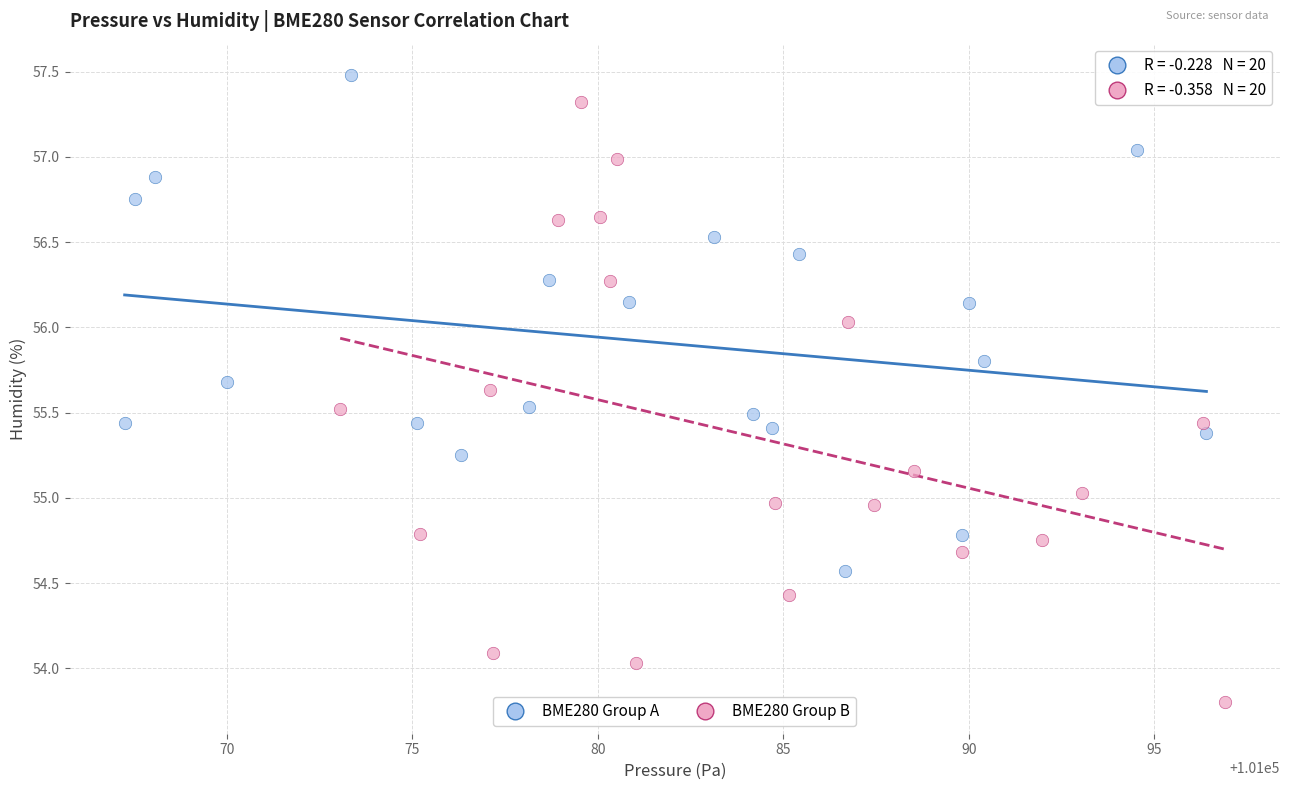

Which series has the widest spread of Y values?

BME280 Group B